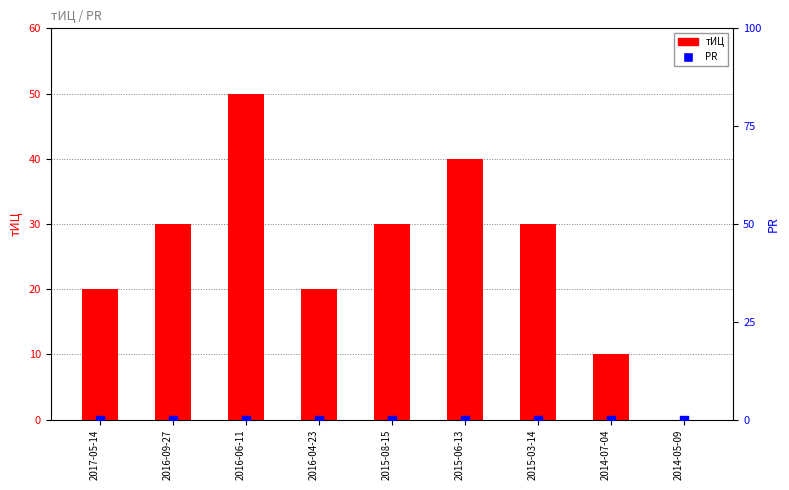

What is the total value across all series at 2016-06-11?

50